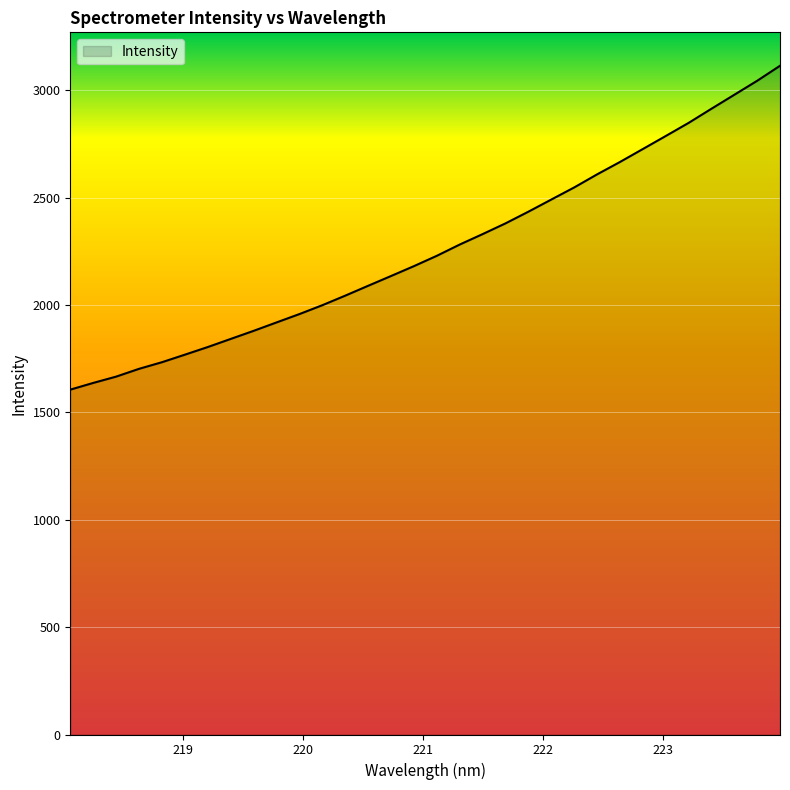

What is the minimum value shown in the chart?

1606.2